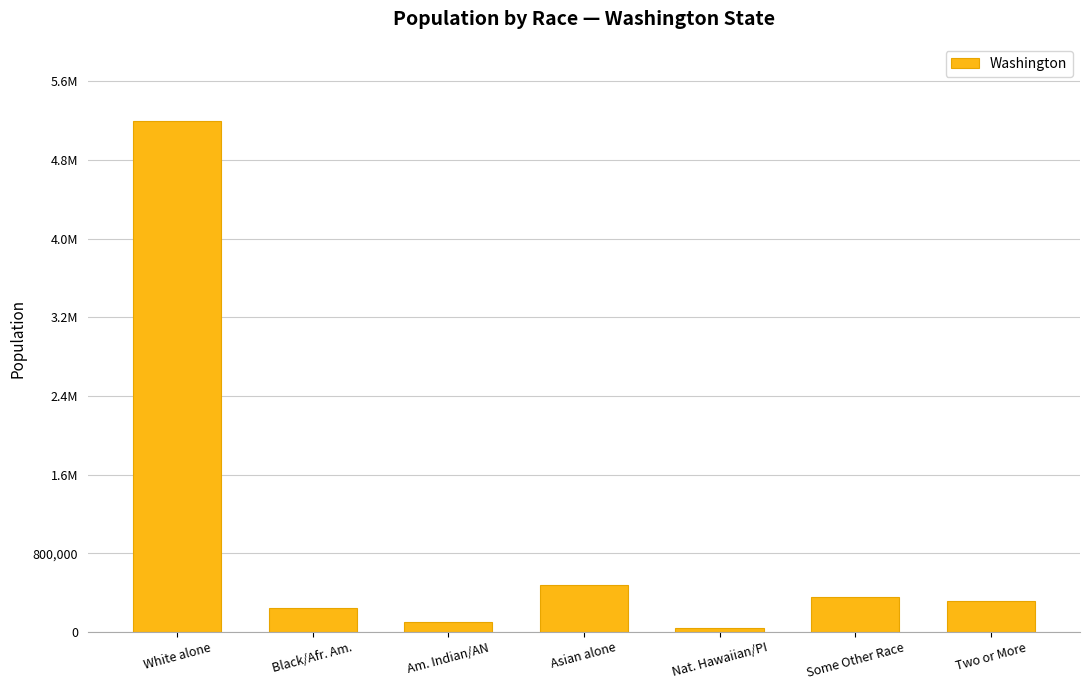

Are the bars horizontal?

No